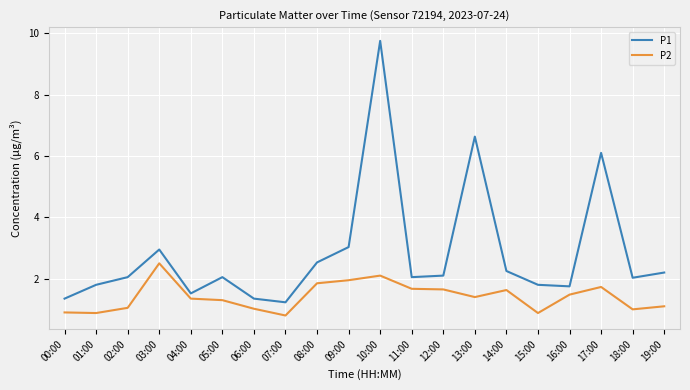

Where does the P1 series first go above 2?

02:00